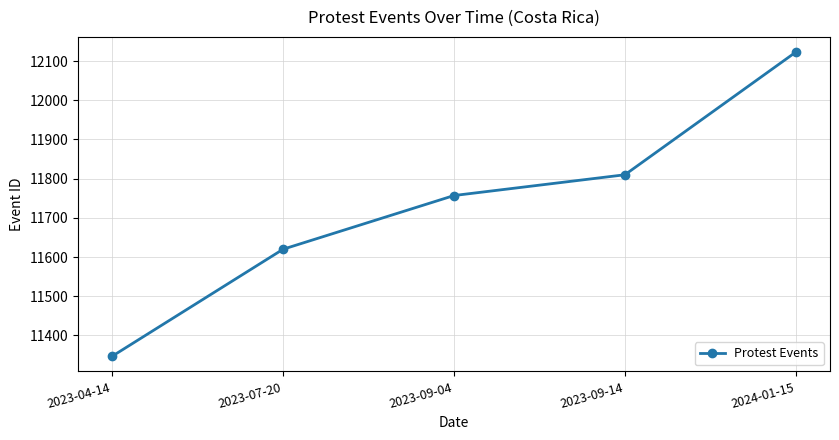

What is the difference between the maximum and second lowest values?

503